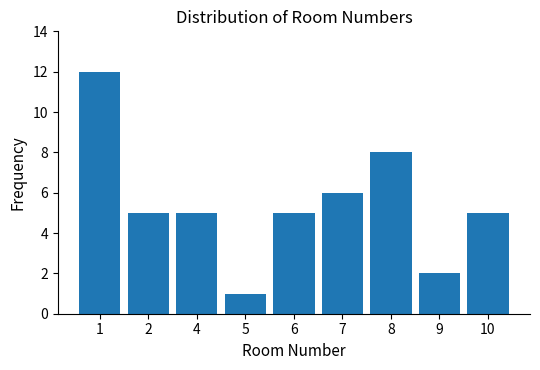

Does the chart contain any negative values?

No